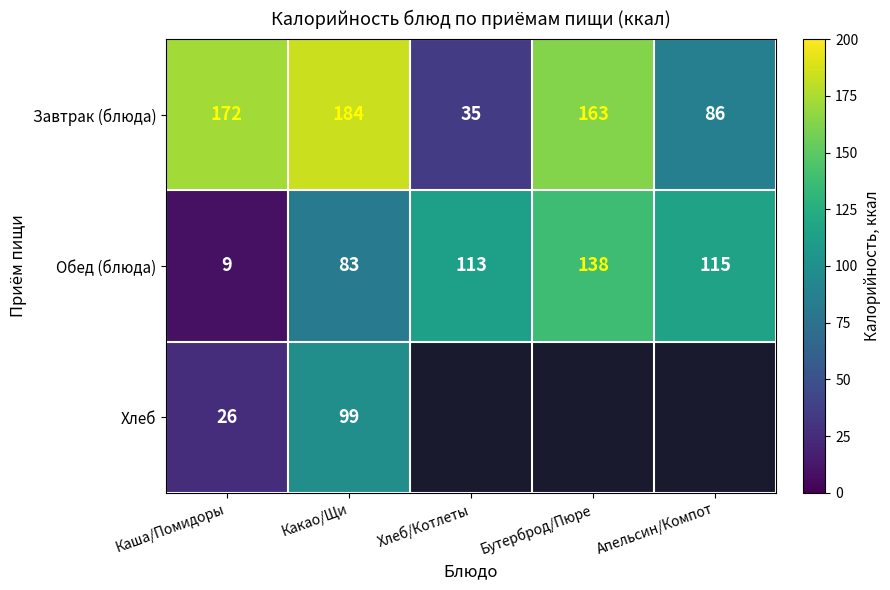

At how many categories does at least one series exceed 178?

1